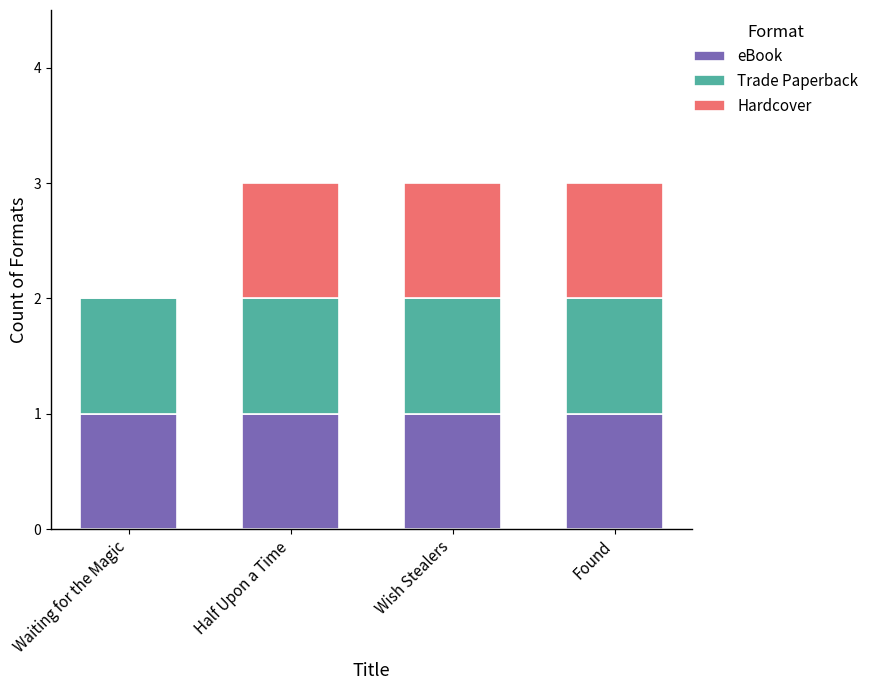

Reading right to left, list the values for the eBook series.

Found=1	Wish Stealers=1	Half Upon a Time=1	Waiting for the Magic=1